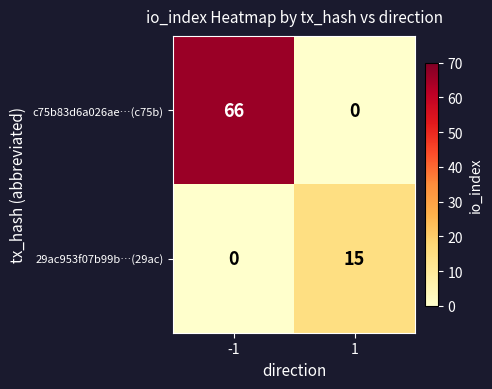

Which series has the largest total across all categories?

c75b83d6a026ae…(c75b)